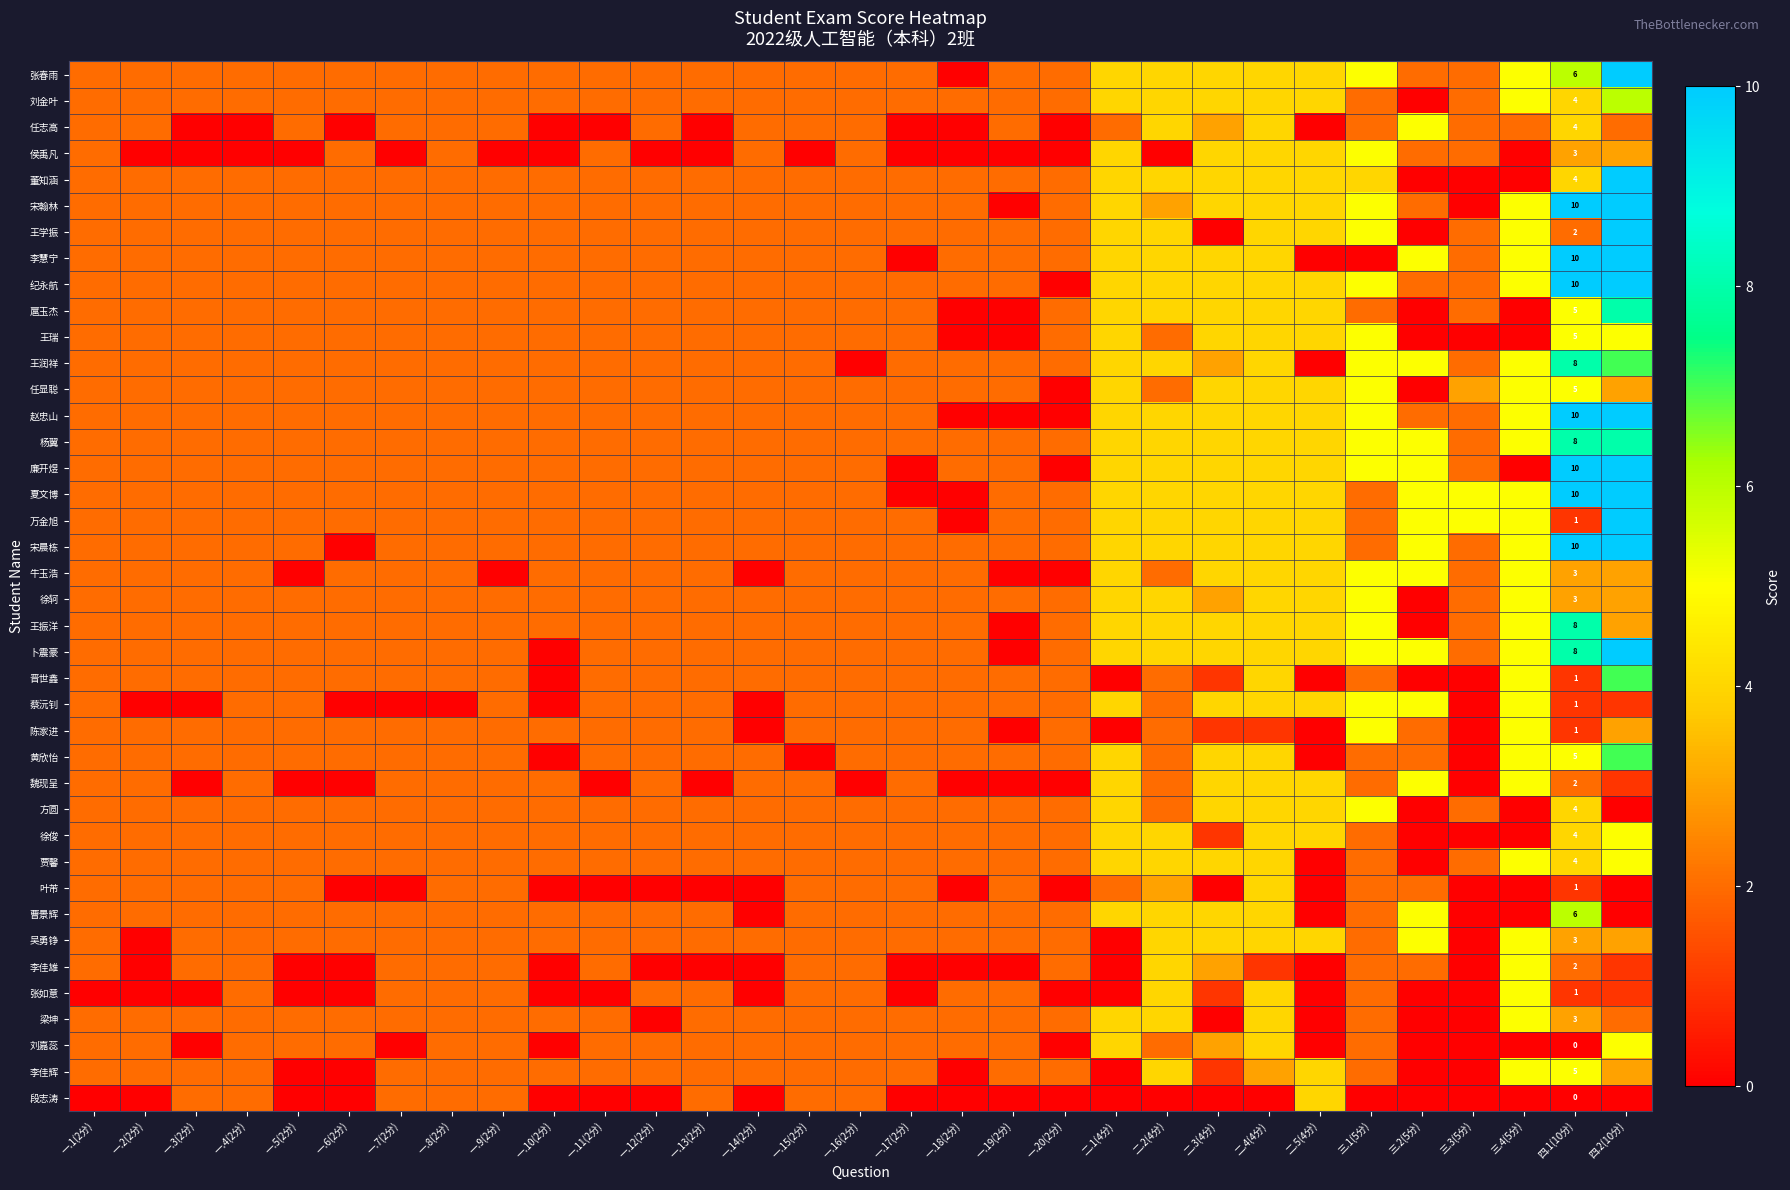

What value does the 徐轲 series have at 一.1(2分)?

2